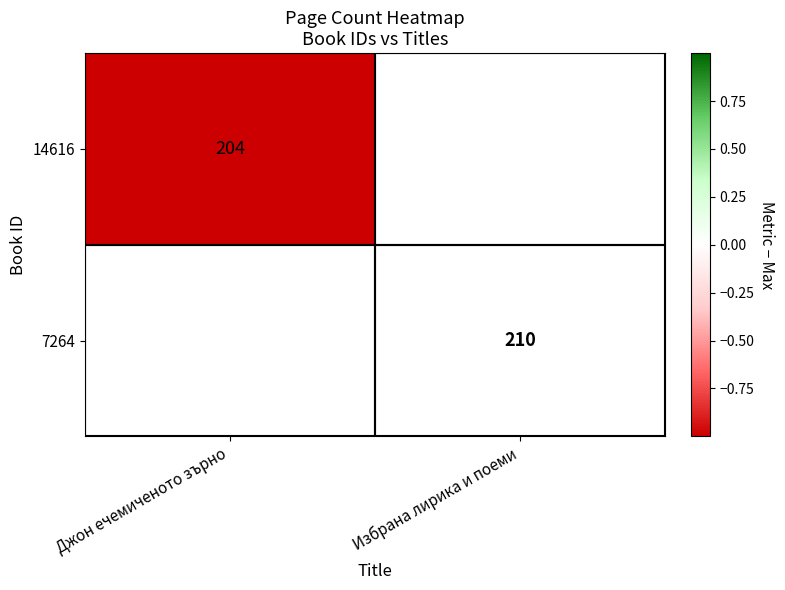

True or false: 14616 has a value of 75 at Джон ечемиченото зърно.

False